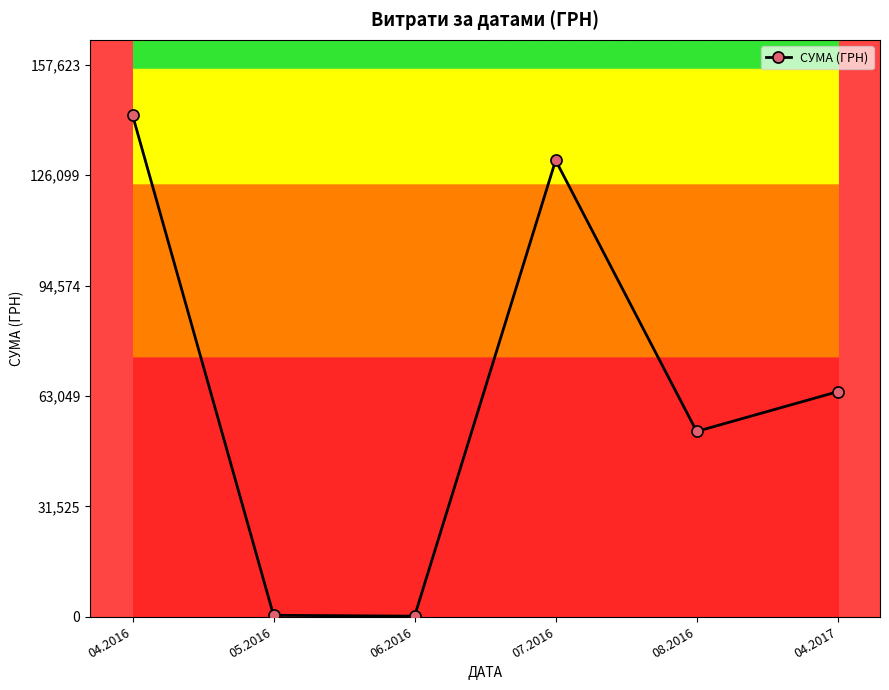

How many points are lower than both their immediate neighbors (excluding endpoints)?

2